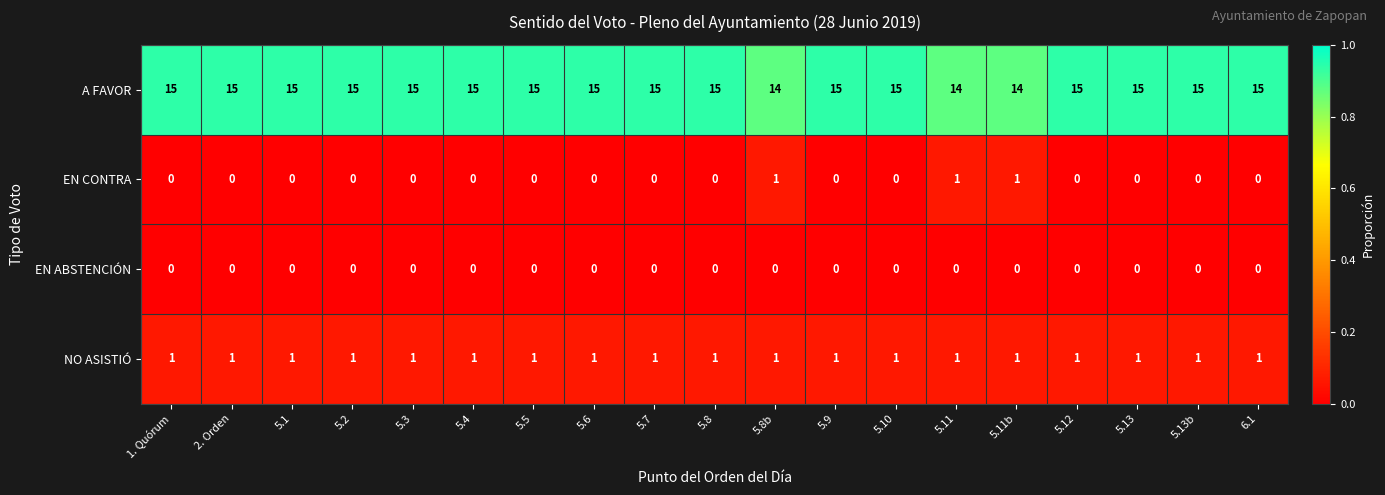

What is the spread (max minus min) of values at 5.4?

15